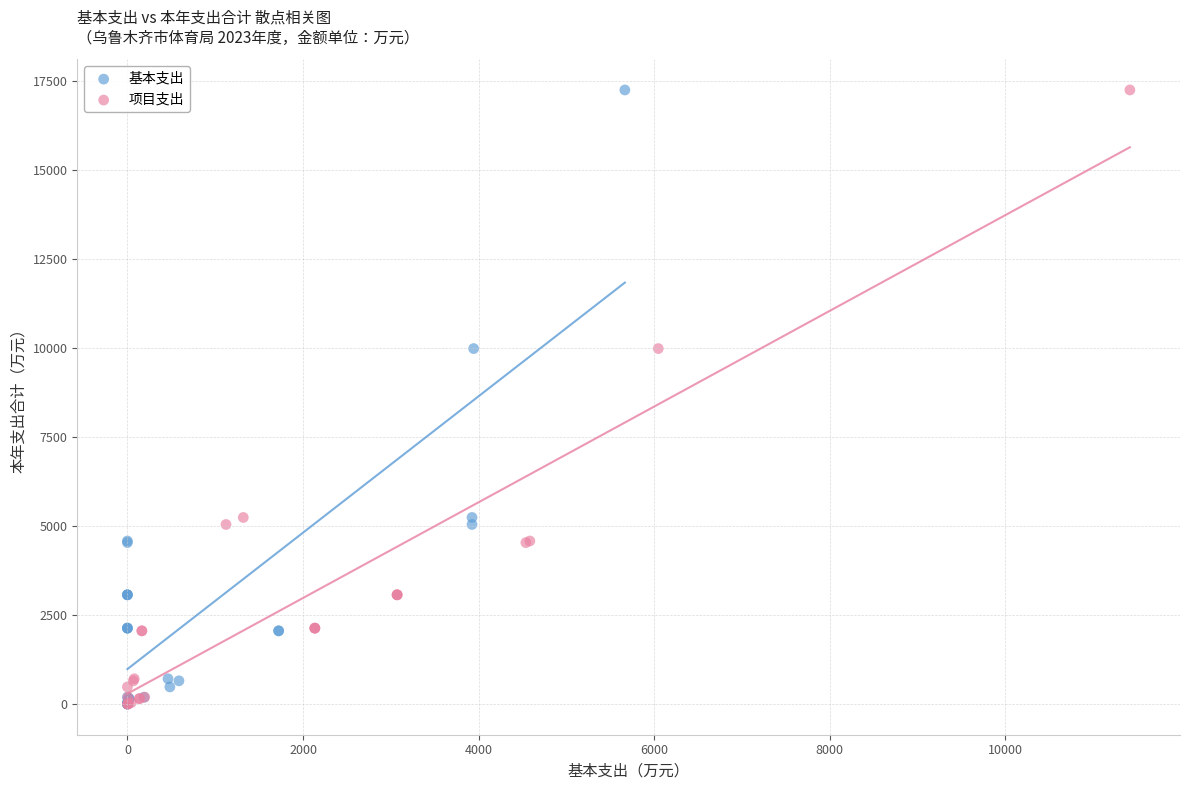

What are all the series names shown in the legend?

基本支出, 项目支出